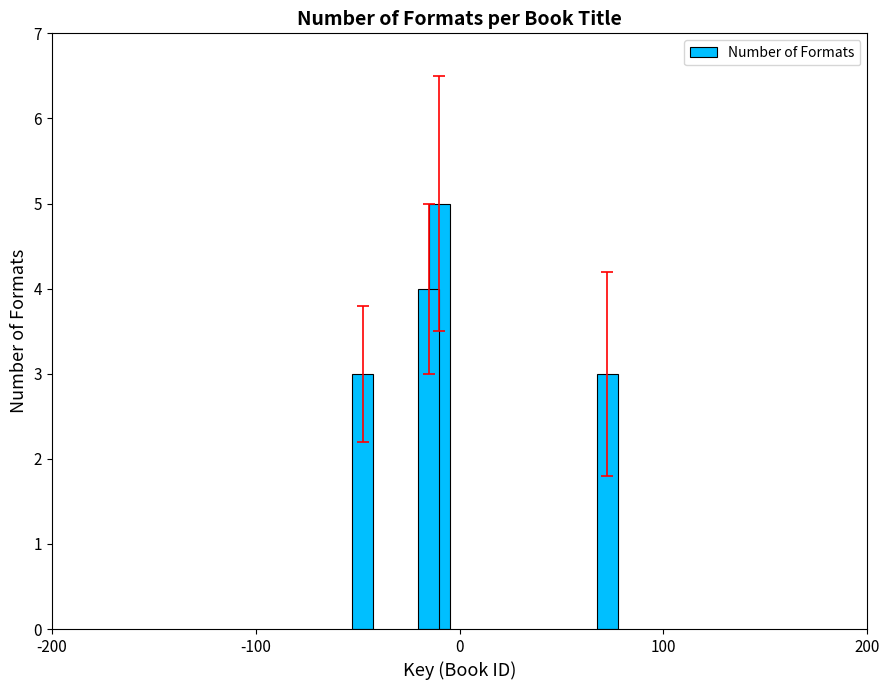

What is the greatest value displayed?

5